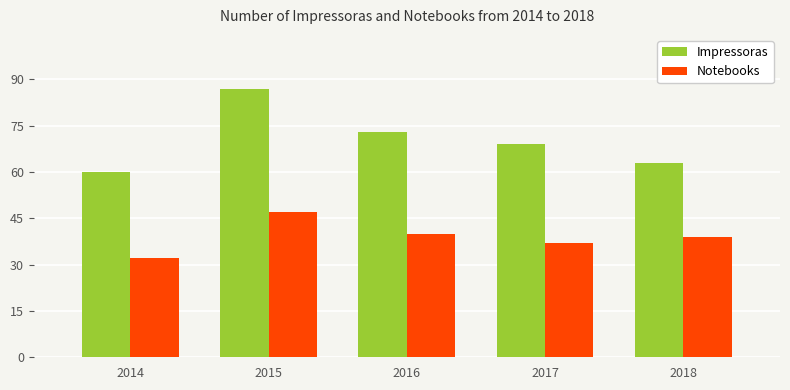

Reading right to left, what are all the values shown in this chart?

Impressoras: 2018=63	2017=69	2016=73	2015=87	2014=60
Notebooks: 2018=39	2017=37	2016=40	2015=47	2014=32